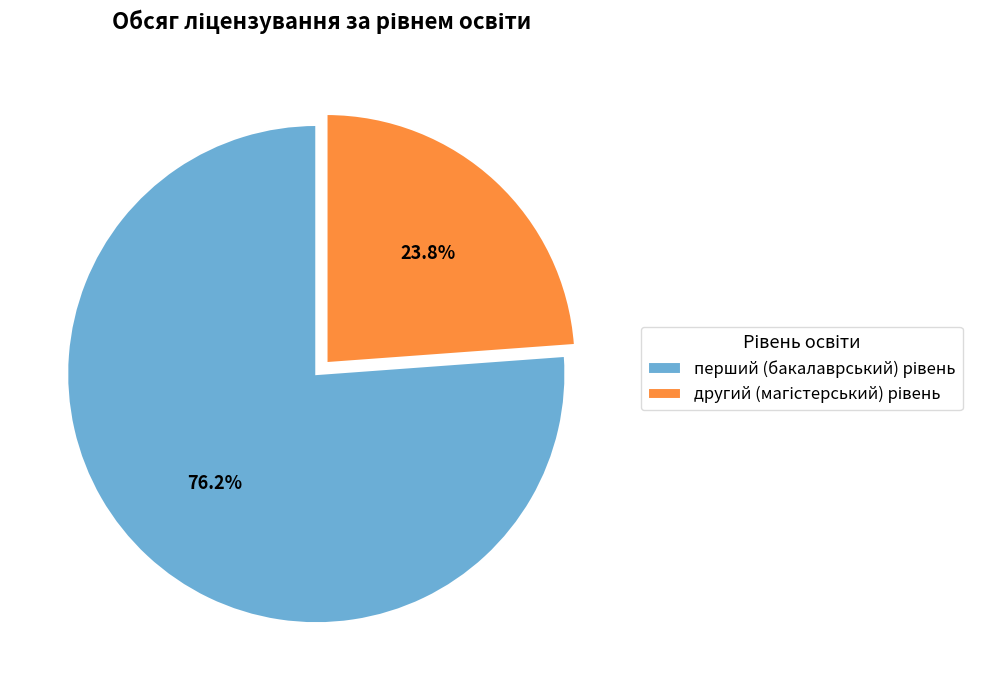

Count the number of slices in the pie.

2